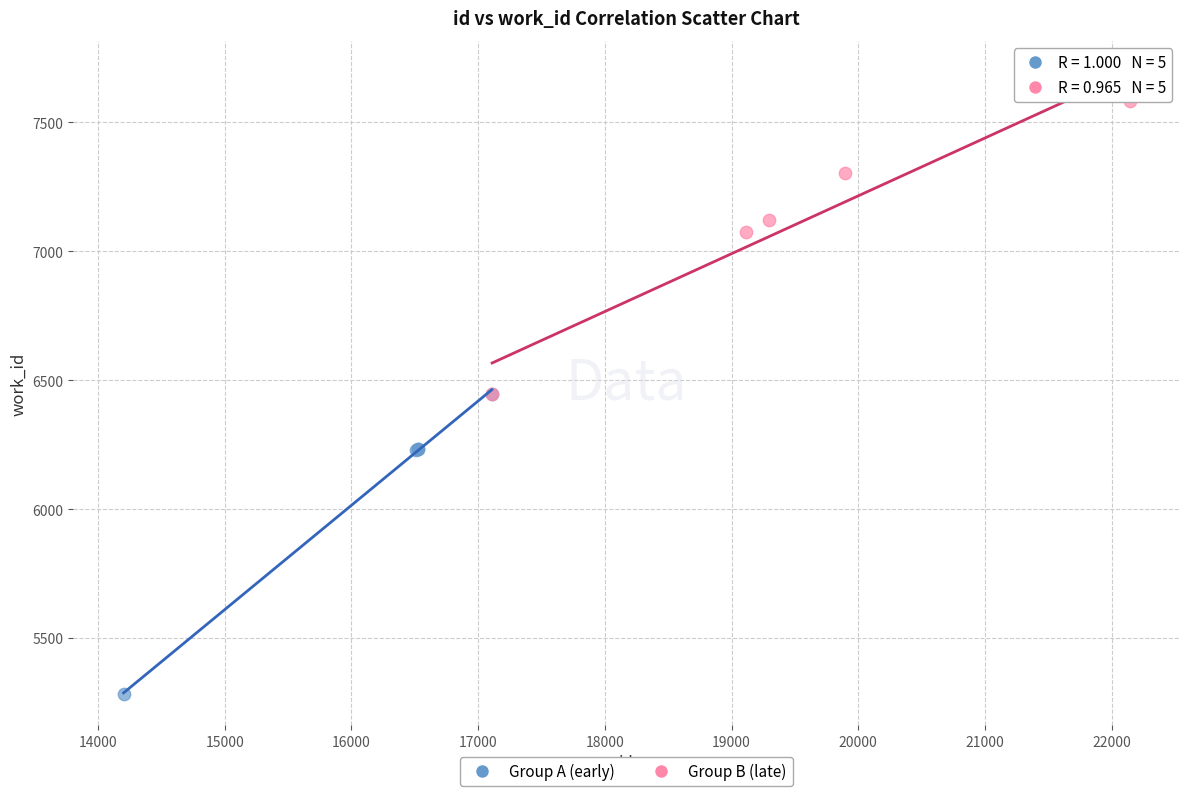

Which series has the largest Y range (max minus min)?

Group A (early)